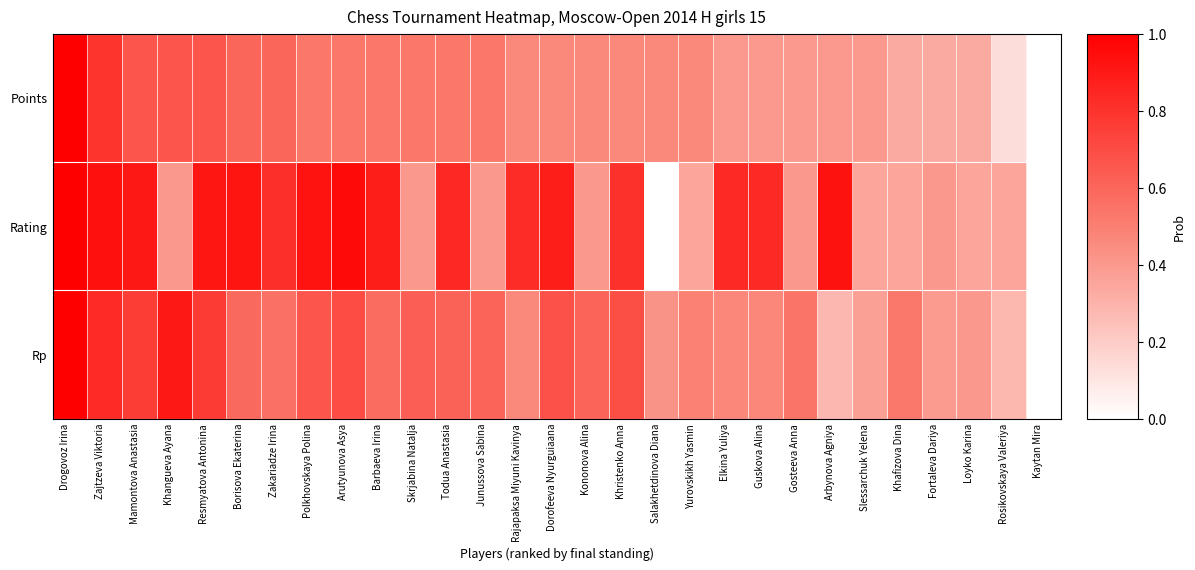

Which label corresponds to the smallest value in the chart?

Kaytan Mira